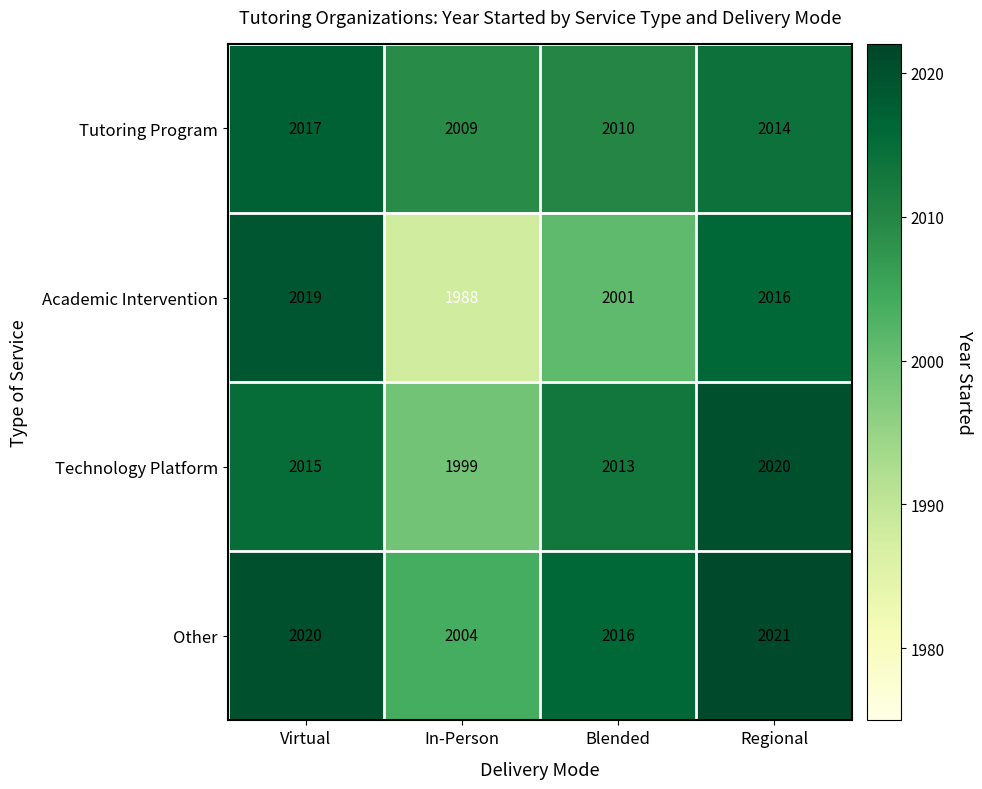

Count the number of data series in this chart.

4